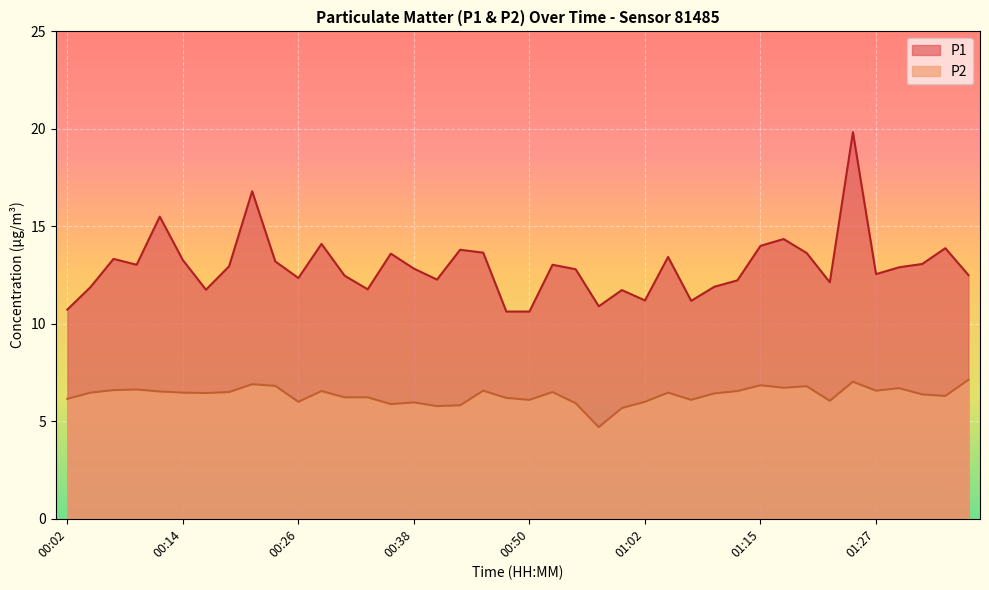

What are all the series names shown in the legend?

P1, P2